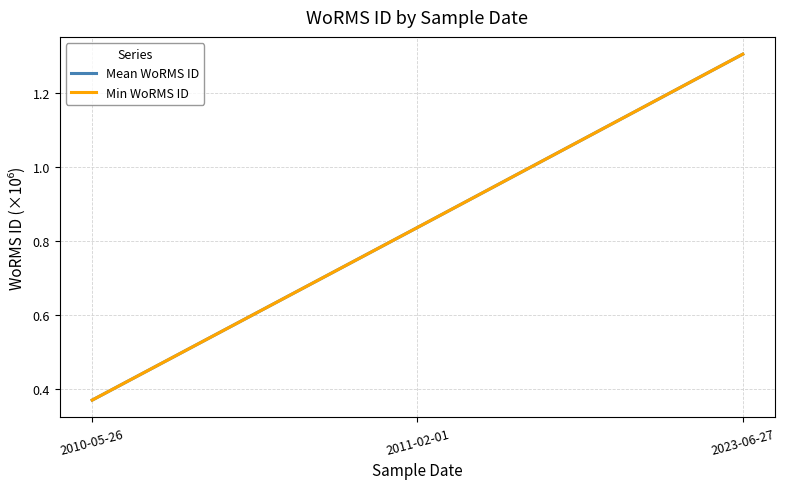

At which category is the sum across all series the highest?

2023-06-27